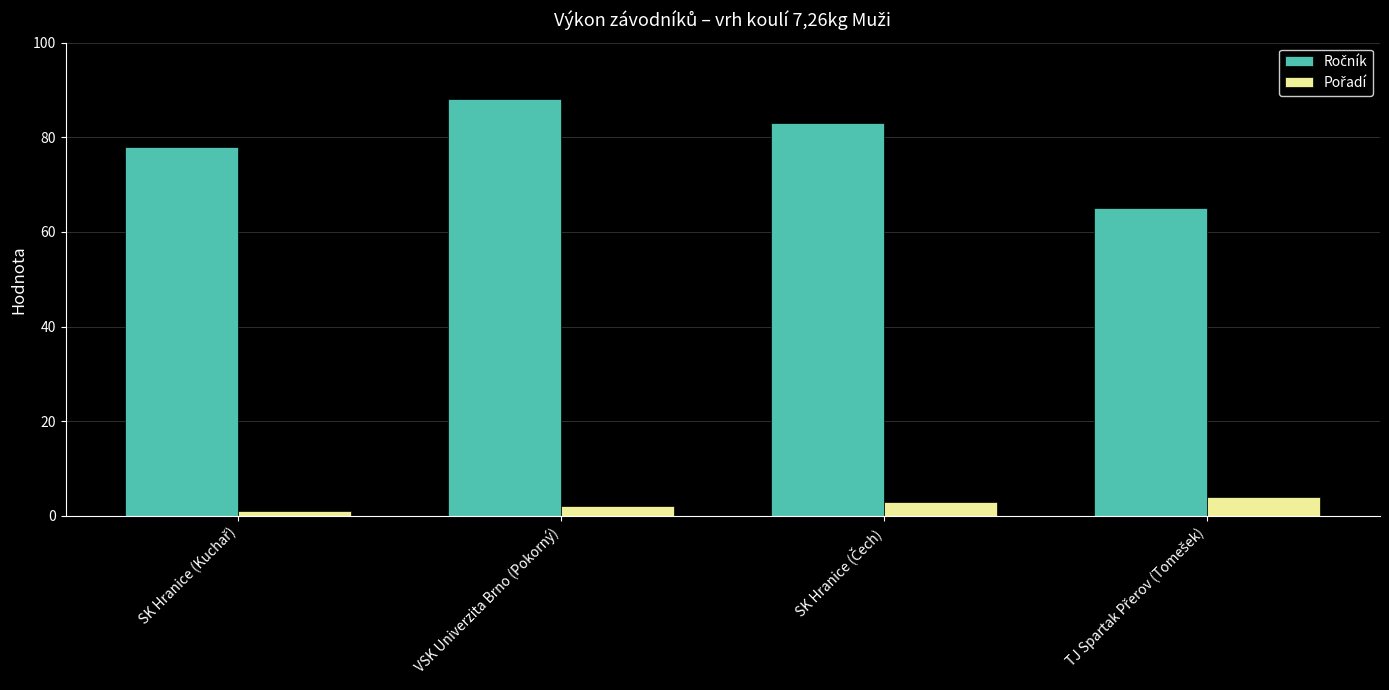

At which category does the chart reach its peak across all series?

VSK Univerzita Brno (Pokorný)